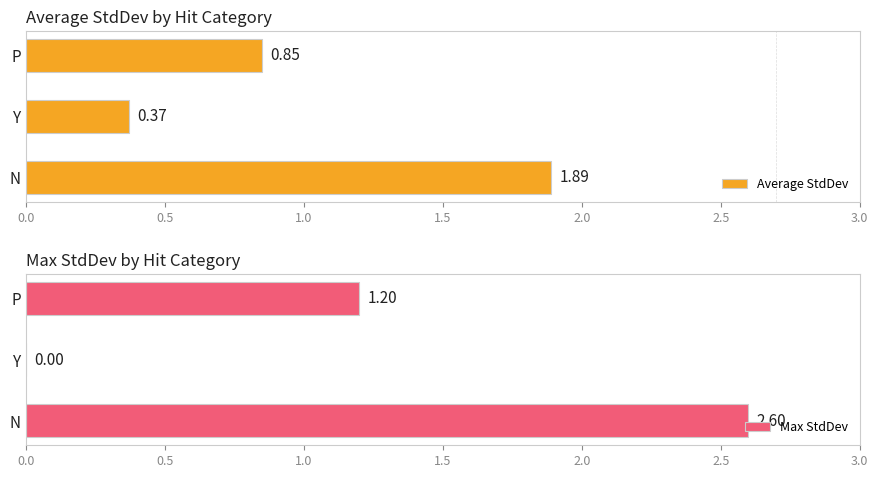

Which category has the highest value in the Max StdDev series?

N